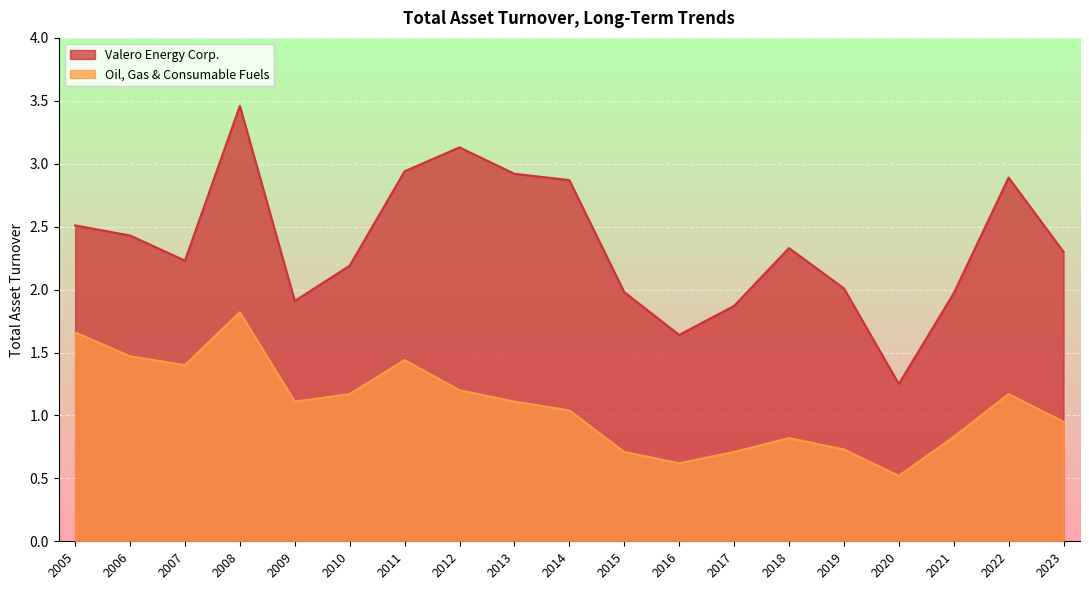

How many lines are shown in the chart?

2